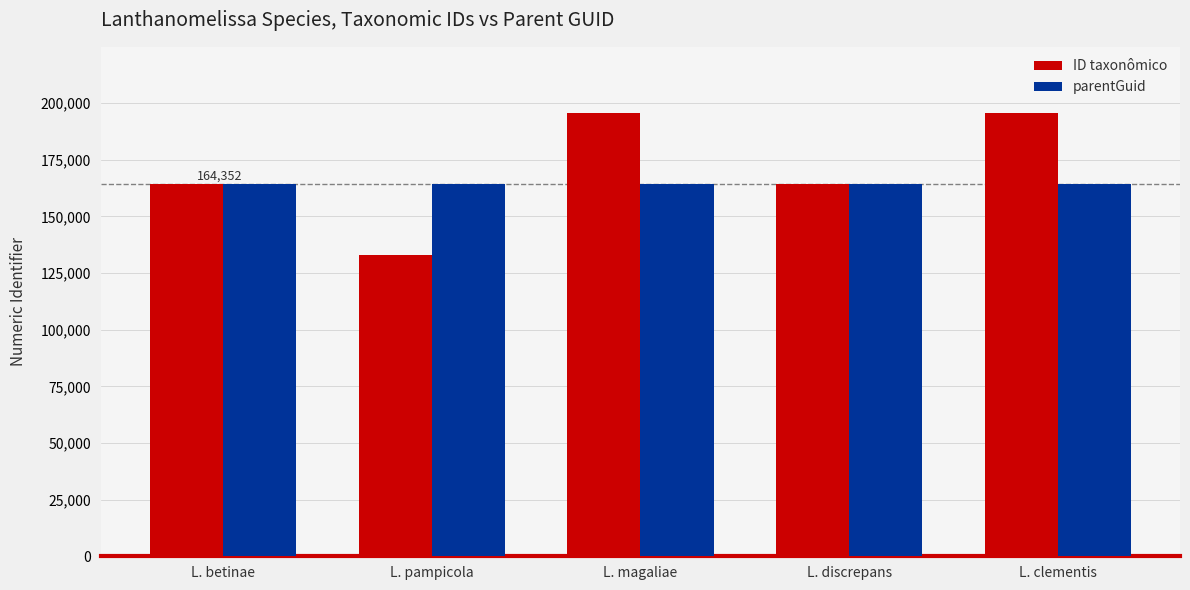

What is the average value of the ID taxonômico series?

170539